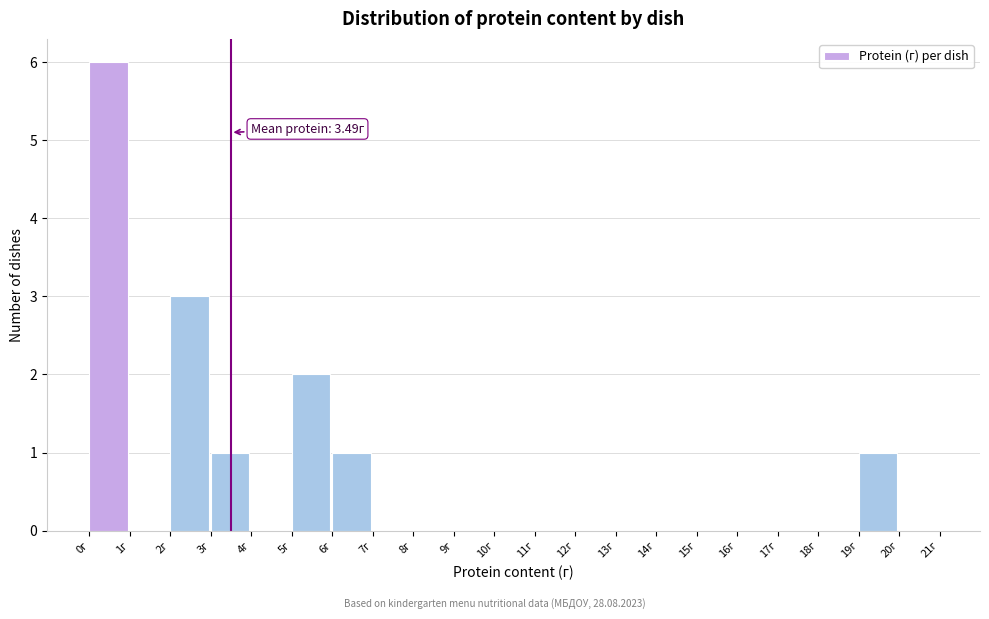

Which range on the x-axis has the tallest bar?

0 to 1